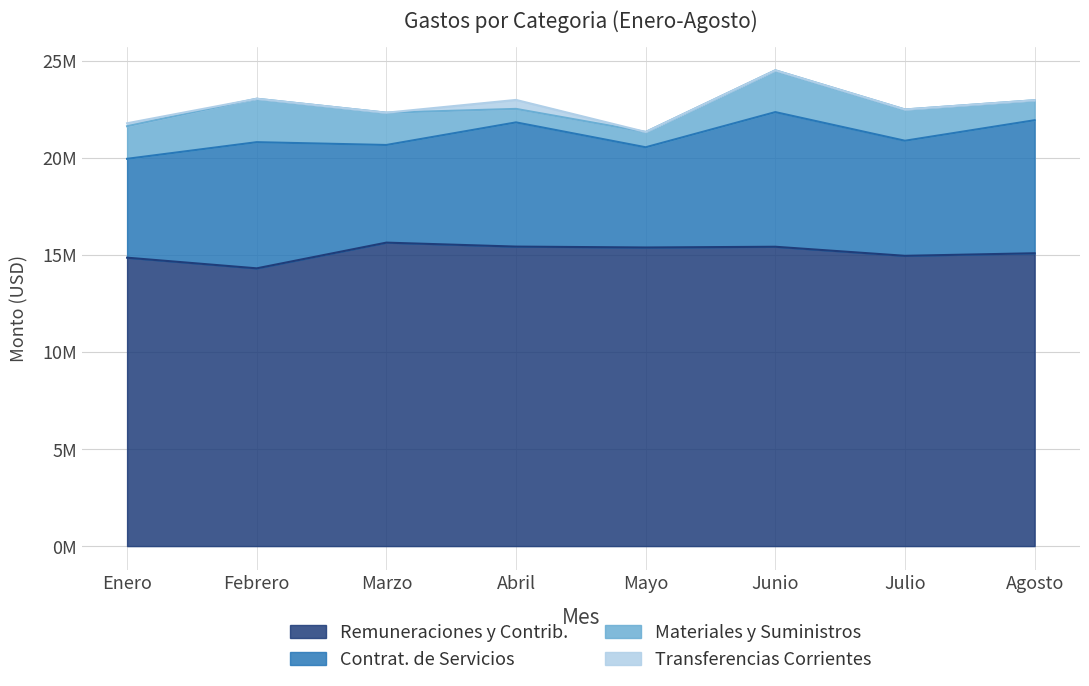

True or false: Transferencias Corrientes has more than 0 interior local peaks.

True